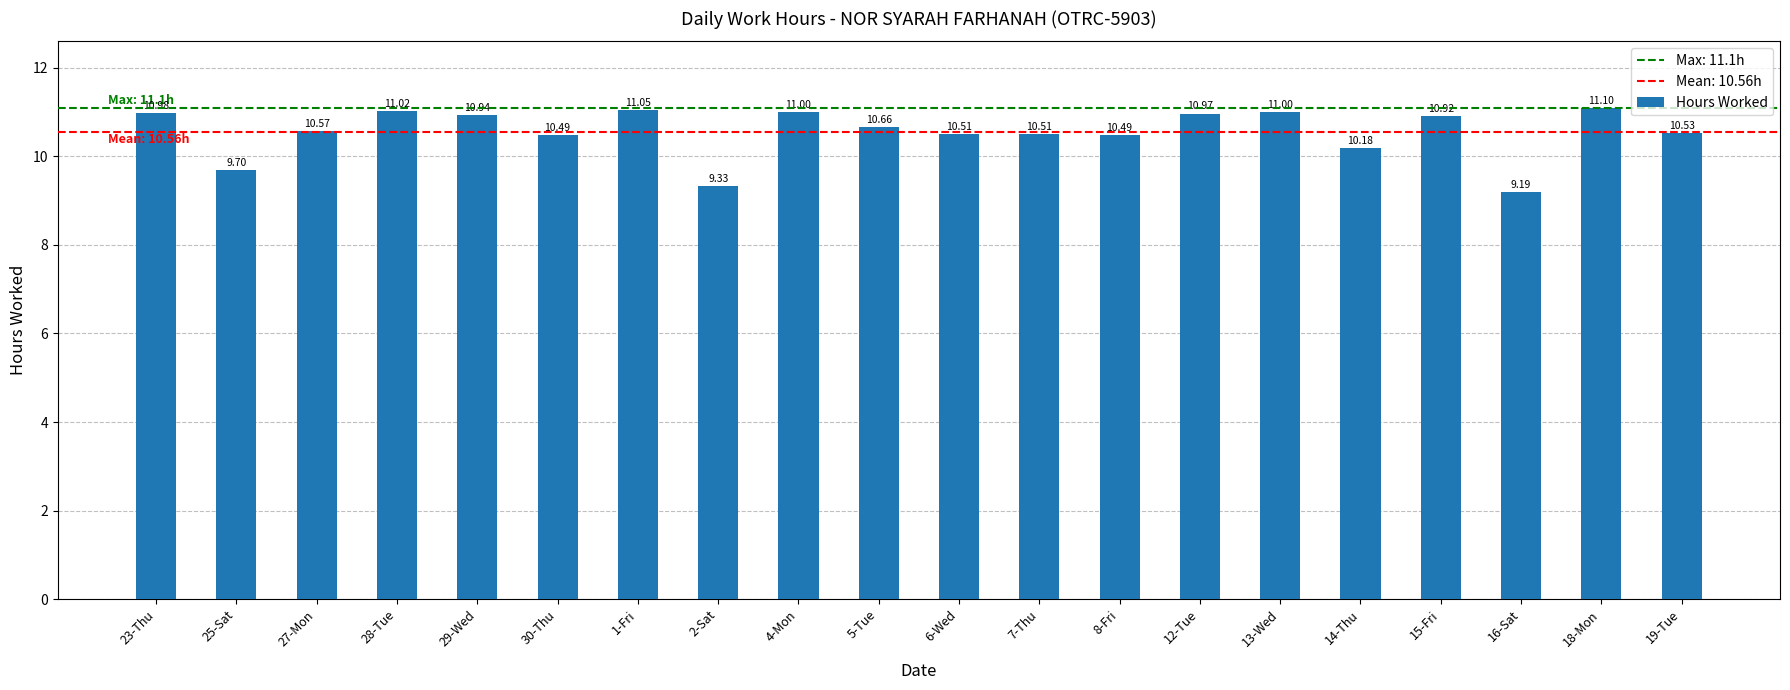

Which has a higher value, 25-Sat or 12-Tue?

12-Tue